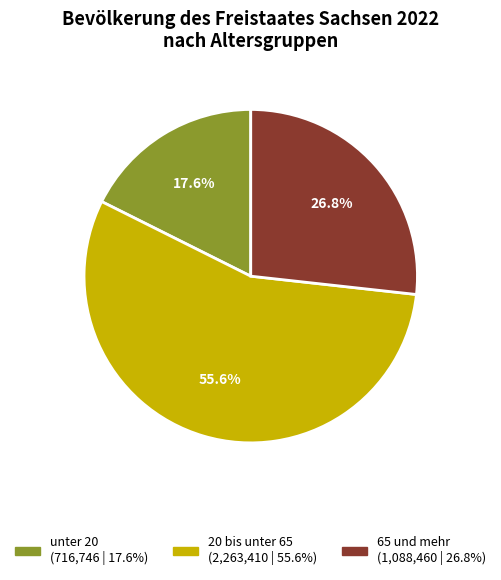

To the nearest percent, what percentage of the pie is 20 bis unter 65?

56%